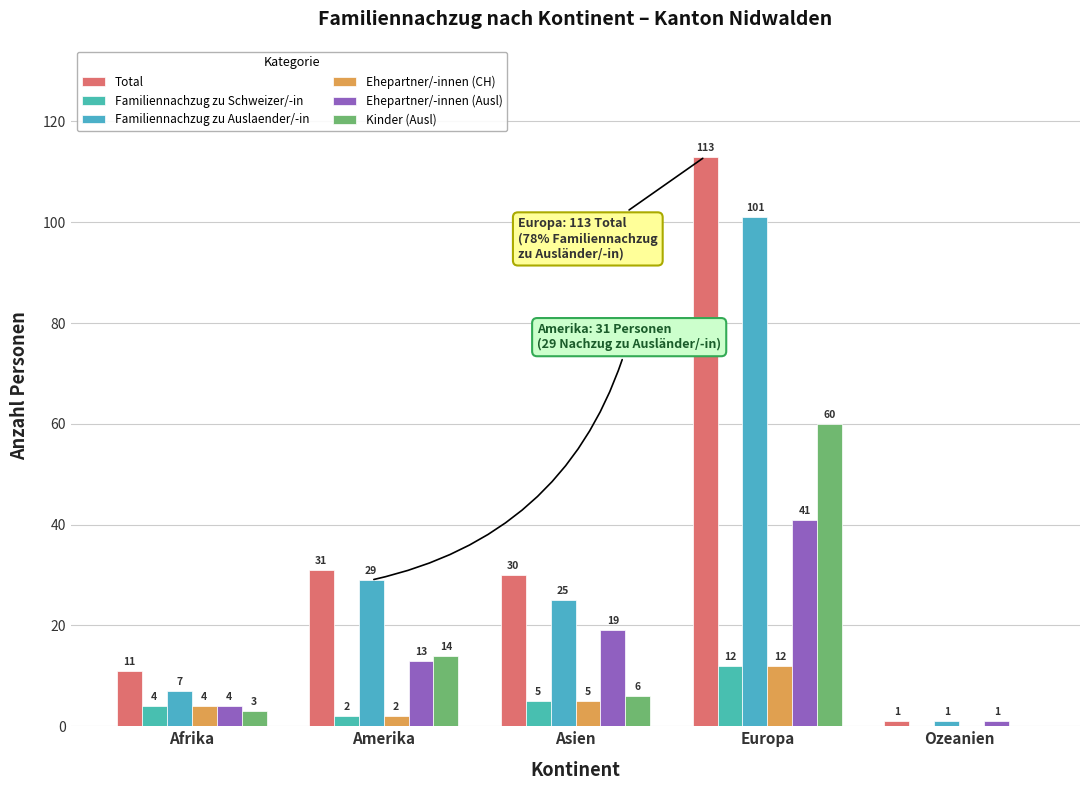

What is the sum of the Familiennachzug zu Schweizer/-in values at Amerika and Europa?

14